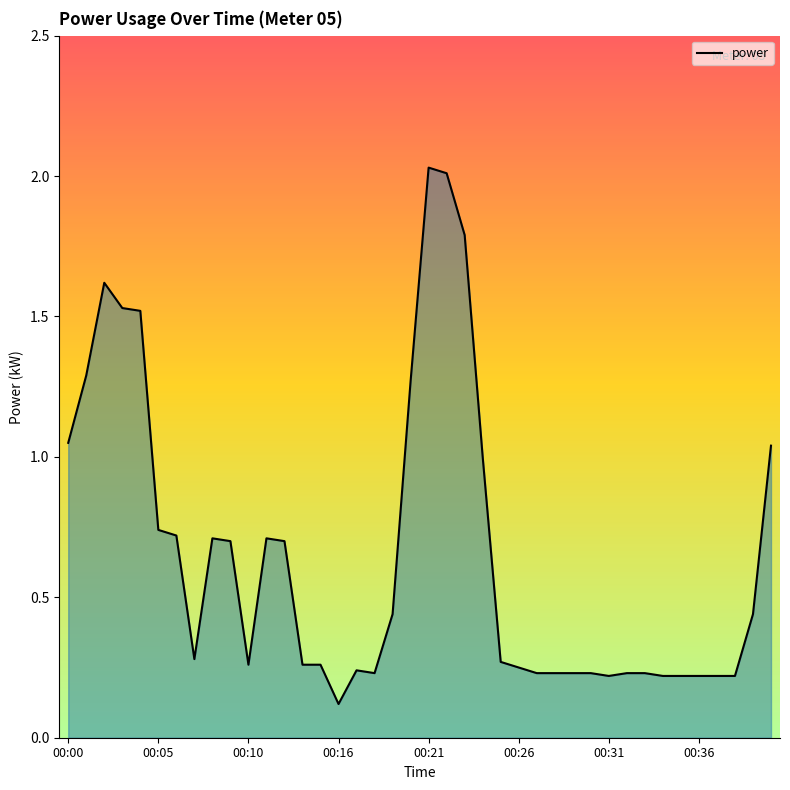

What is the difference between the maximum and minimum values?

1.9